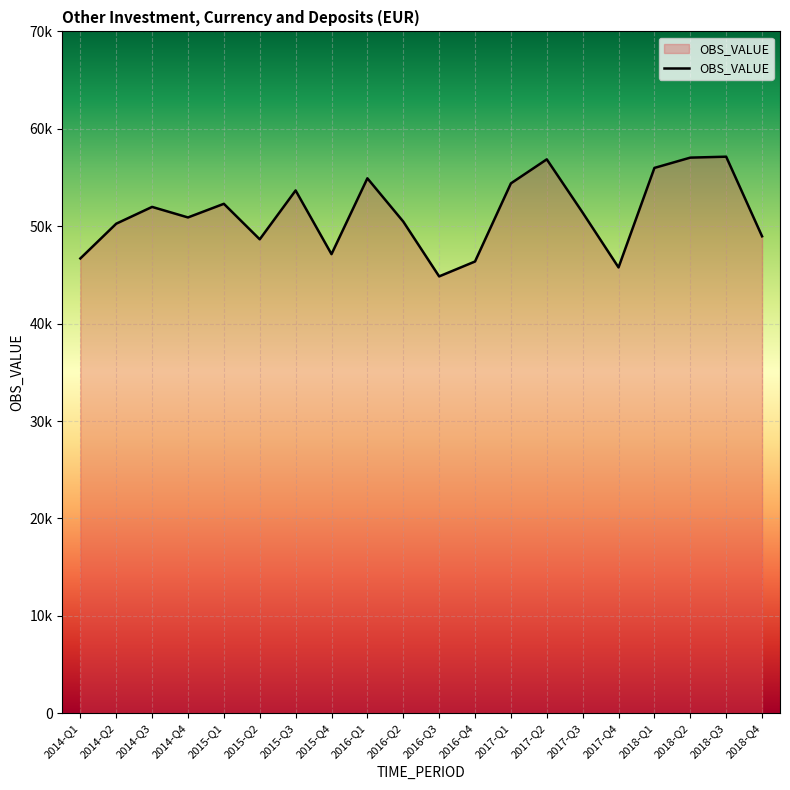

What position from the left is 2017-Q4?

16